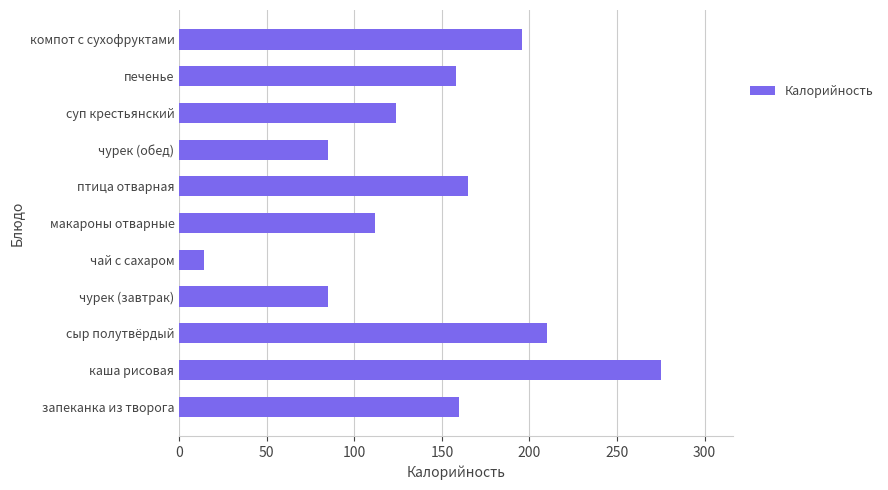

What is the difference between the maximum and minimum values?

261